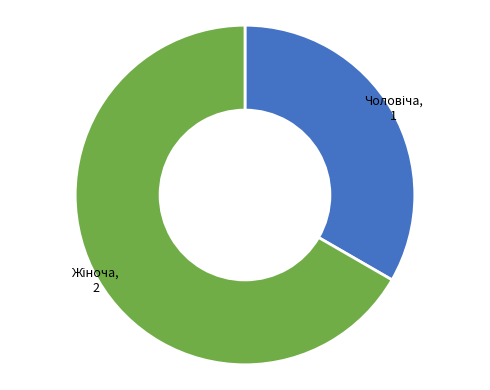

Is there a majority slice in this chart?

Yes